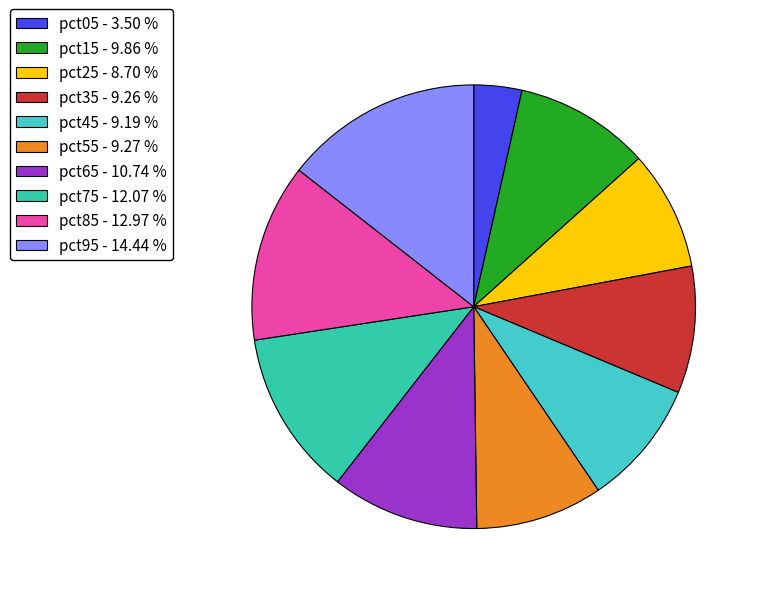

Is it true that pct15 is 16% of the pie?

False